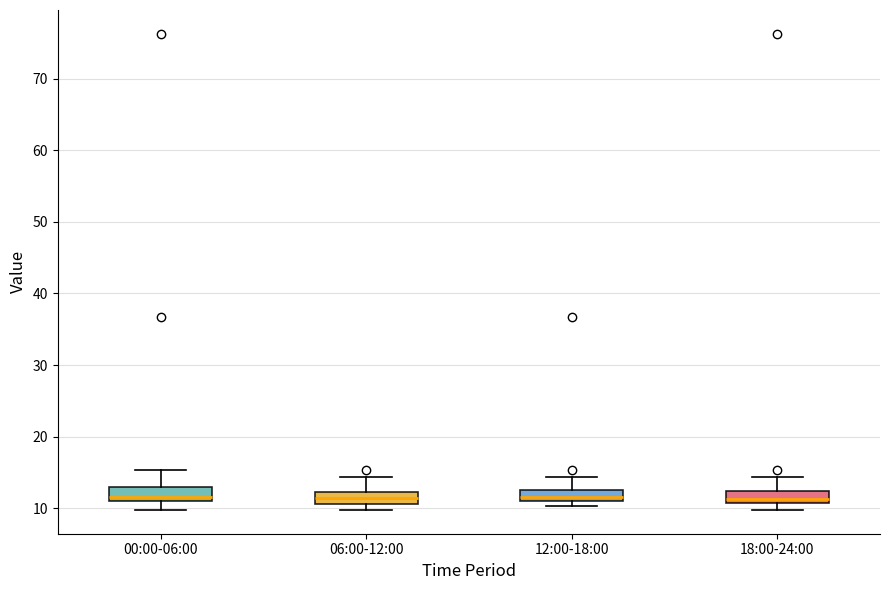

Where is the upper edge of the box for 06:00-12:00 on the y-axis? The values are not printed on the chart, so give them approximately, as read against the axis.

12